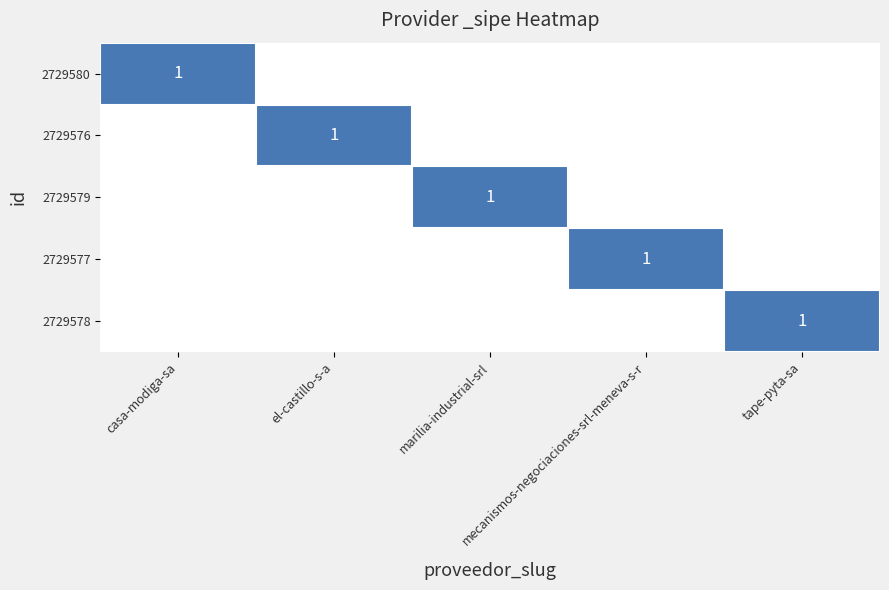

What is the sum of all 2729577 values?

1